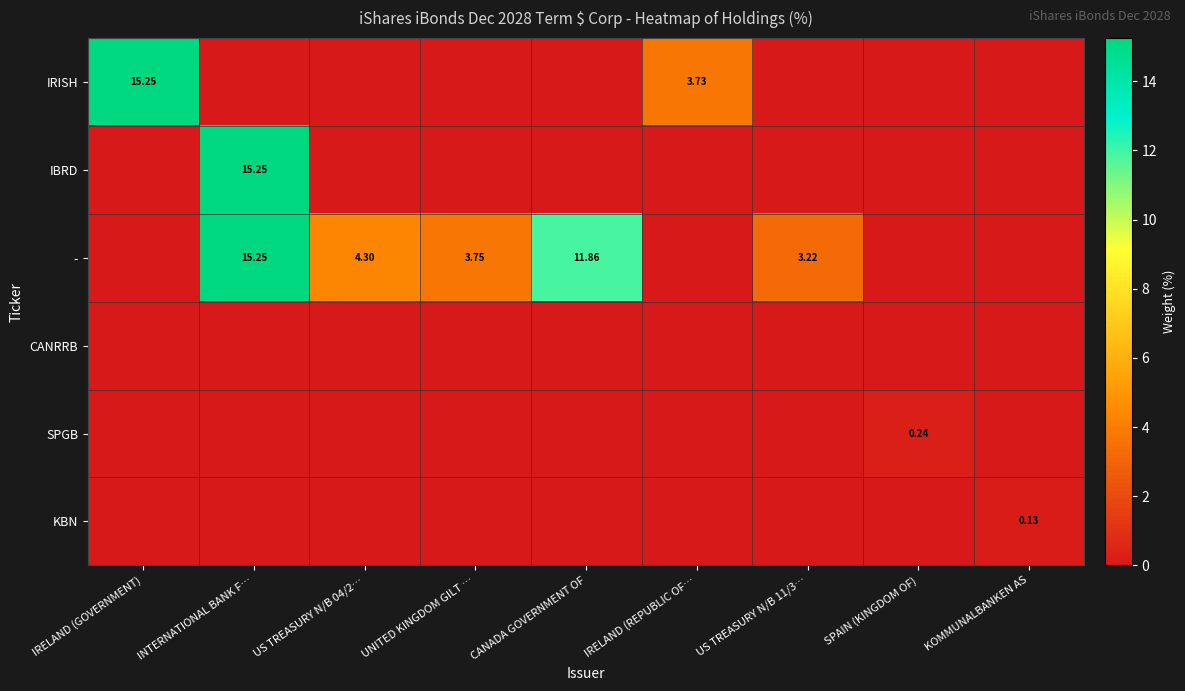

Between CANADA GOVERNMENT OF and KOMMUNALBANKEN AS, which is larger?

CANADA GOVERNMENT OF